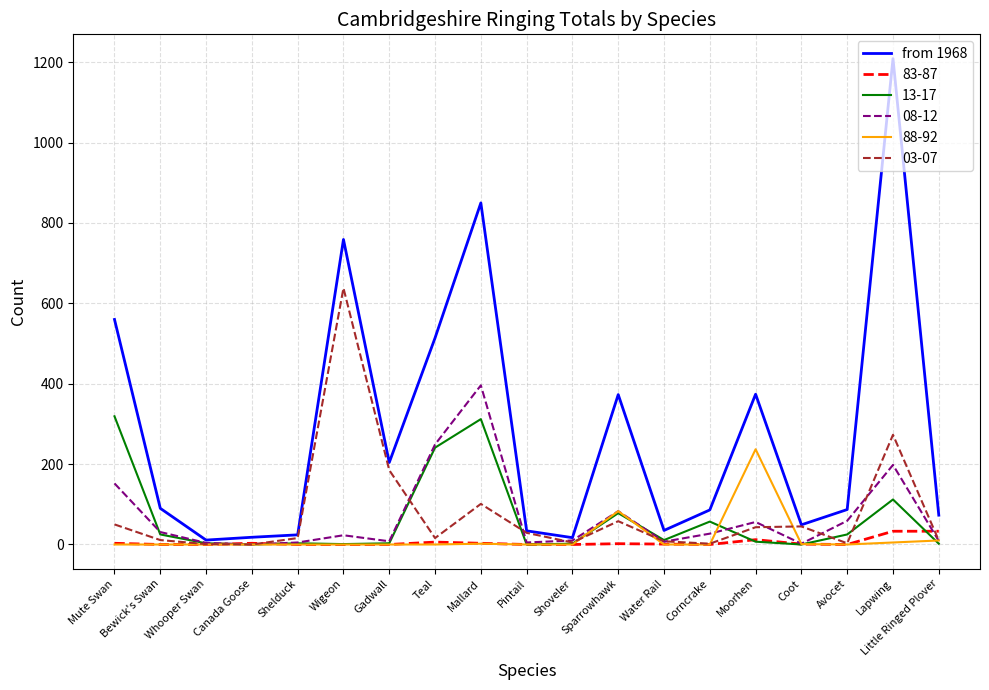

List the series in order of their peak value, highest first.

from 1968, 03-07, 08-12, 13-17, 88-92, 83-87